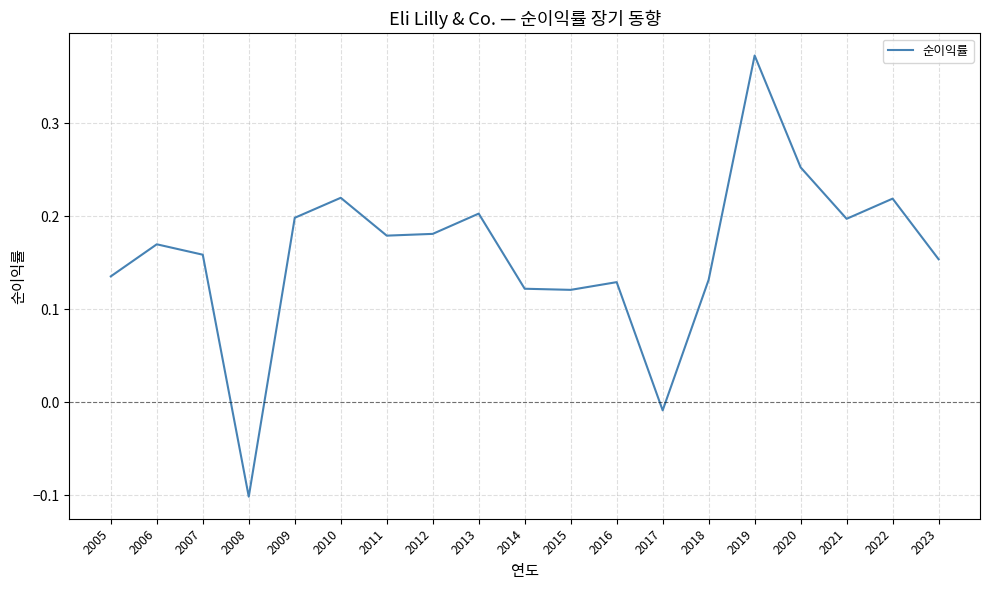

Where is the first local maximum?

2006